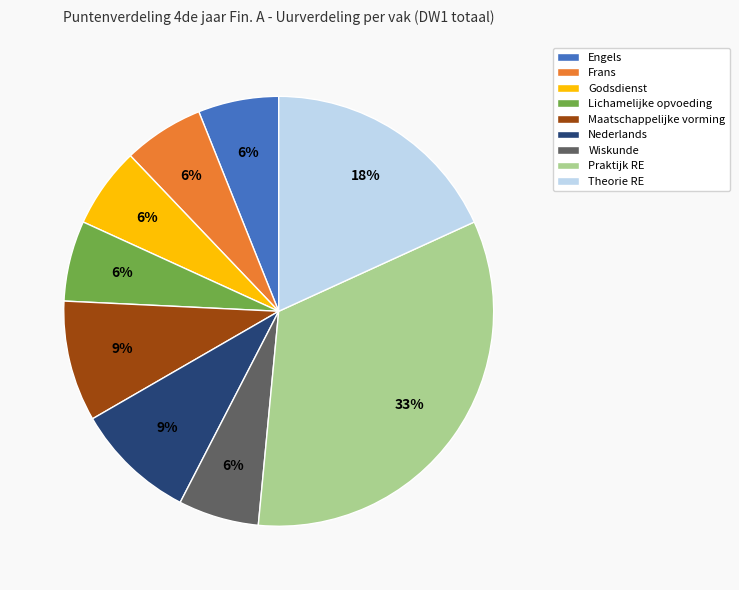

True or false: Wiskunde accounts for 1% of the total.

False